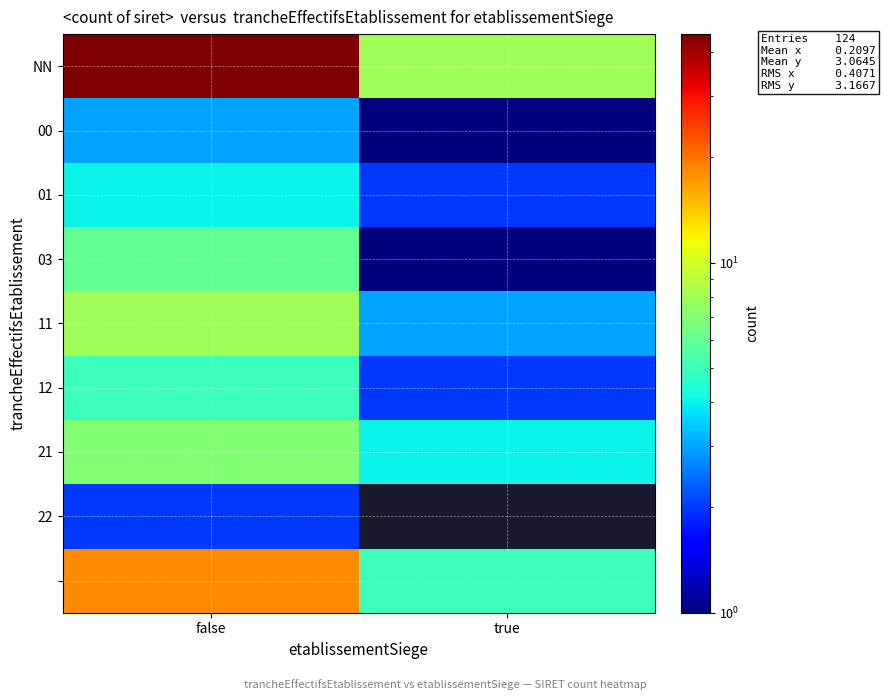

Count the number of categories in the chart.

2